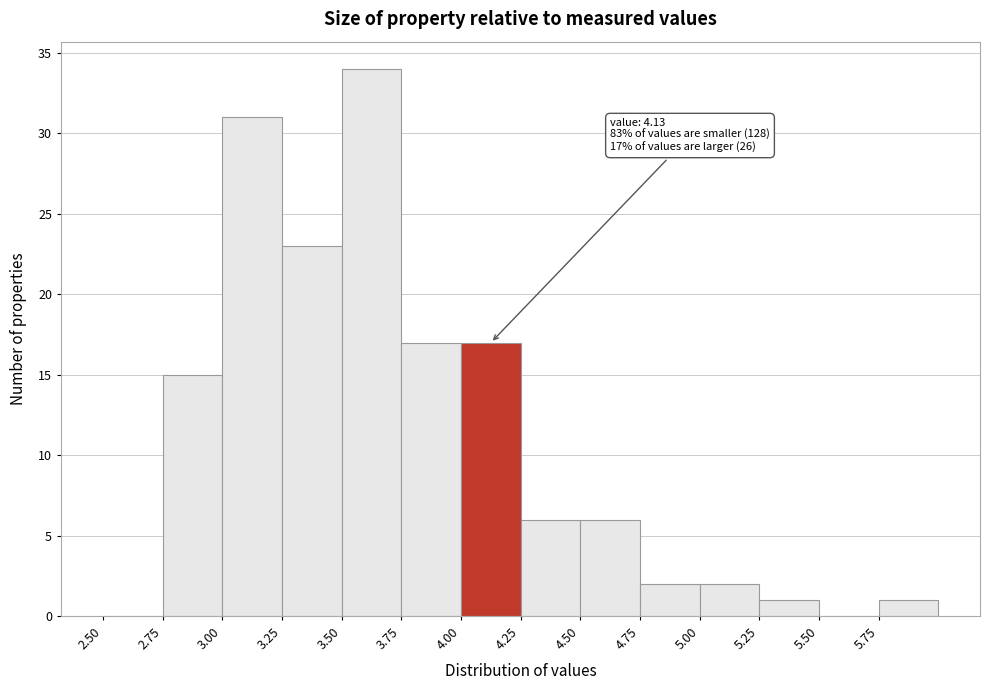

Which range on the x-axis has the tallest bar?

3.50 to 3.75